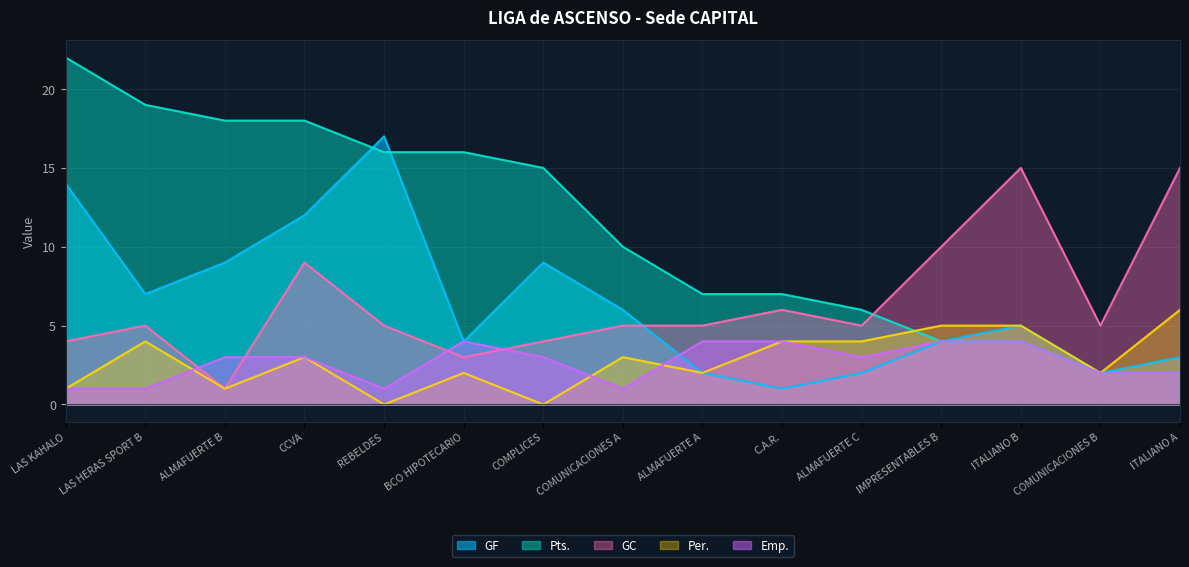

How many categories are shown in the chart?

15